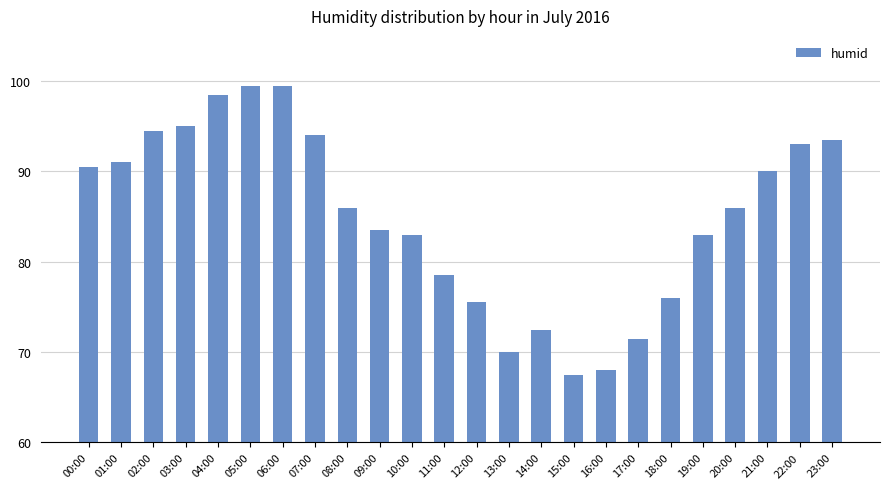

What is the change in value from 16:00 to 17:00?

+3.5